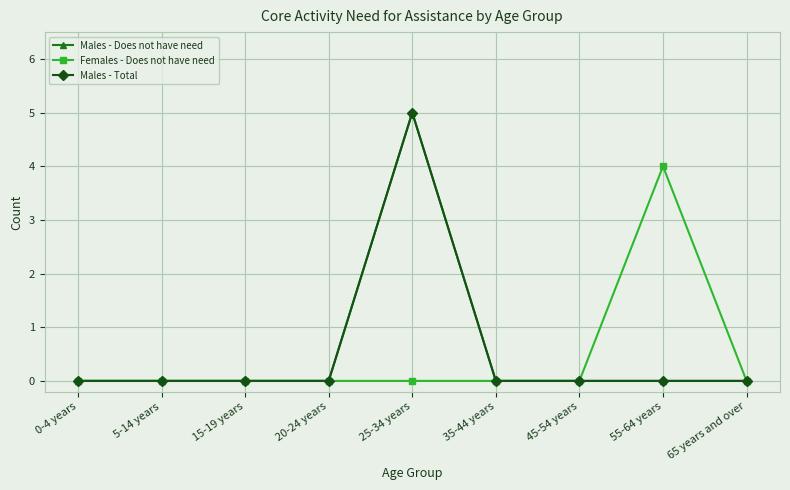

At which label is Males - Does not have need closest to 2?

0-4 years